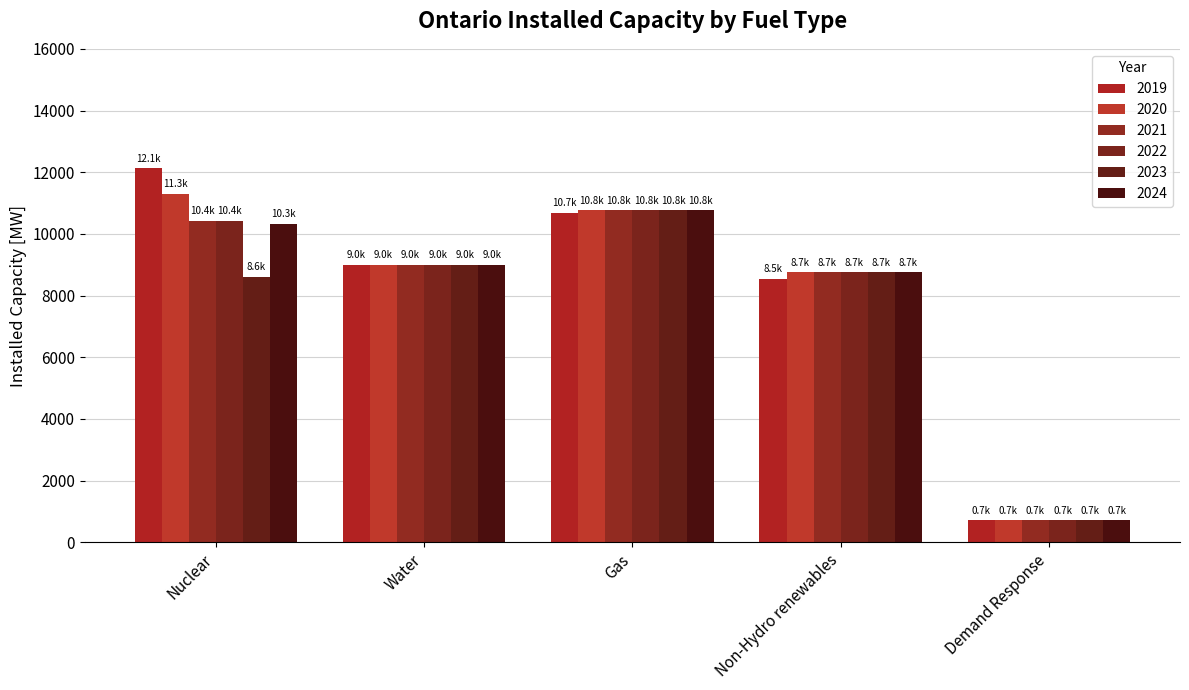

How many bars are there in total?

30